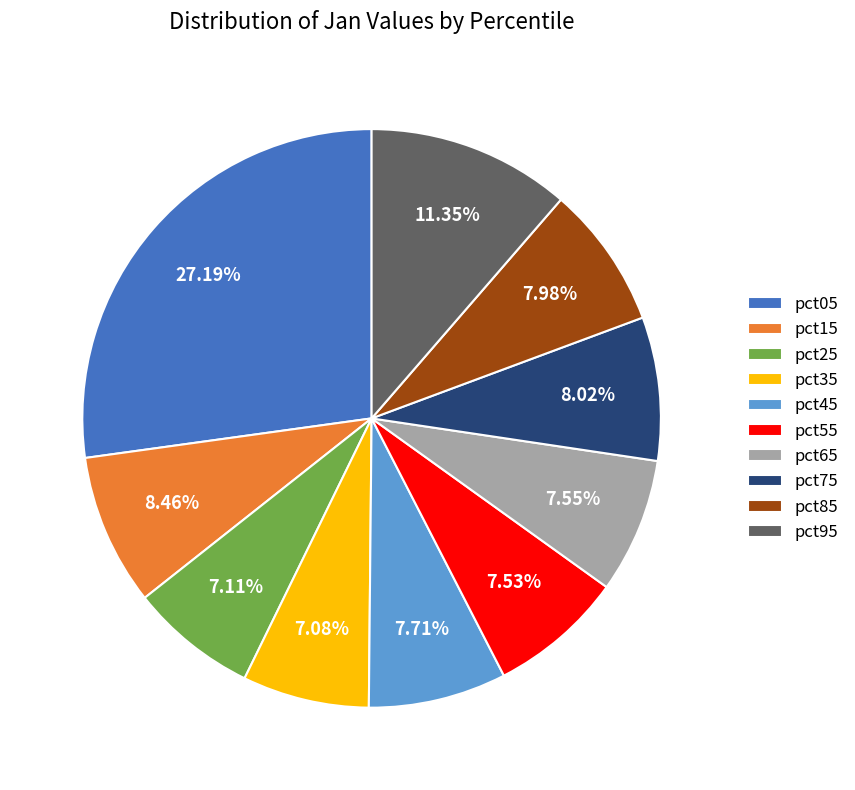

To the nearest percent, what percentage of the pie is pct35?

7%